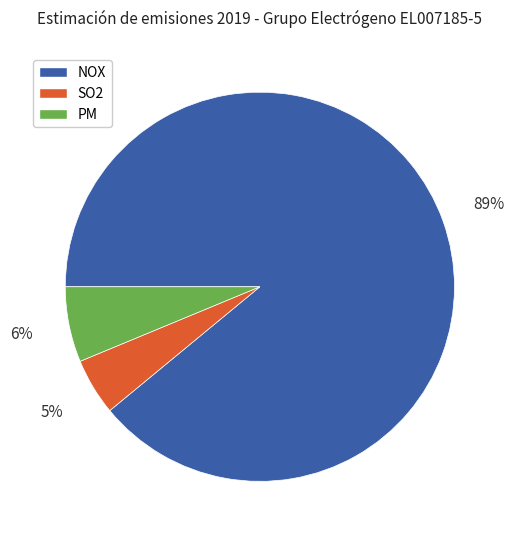

Is it true that NOX is 89% of the pie?

True